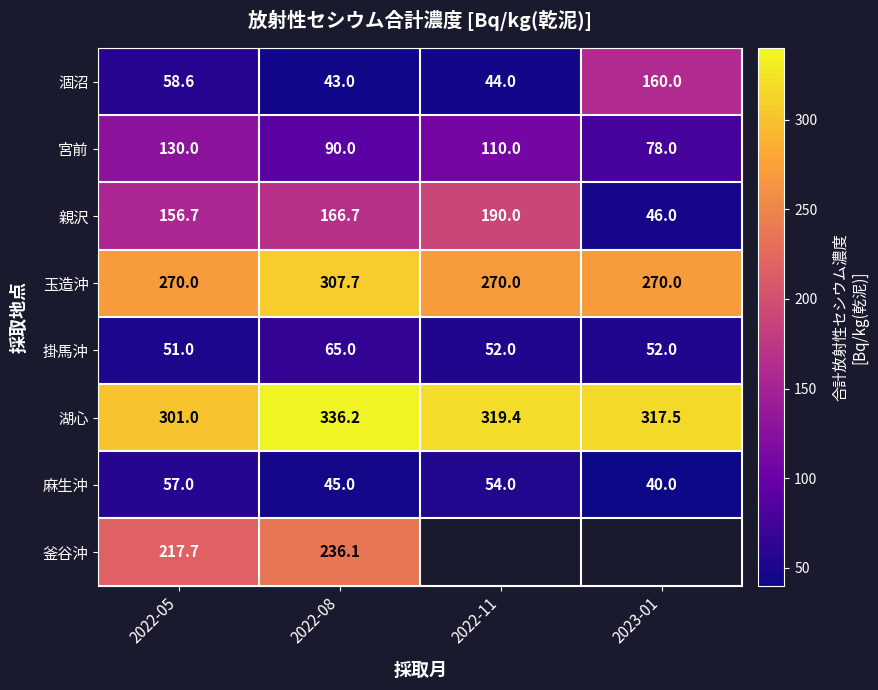

At which label does 湖心 reach its peak?

2022-08